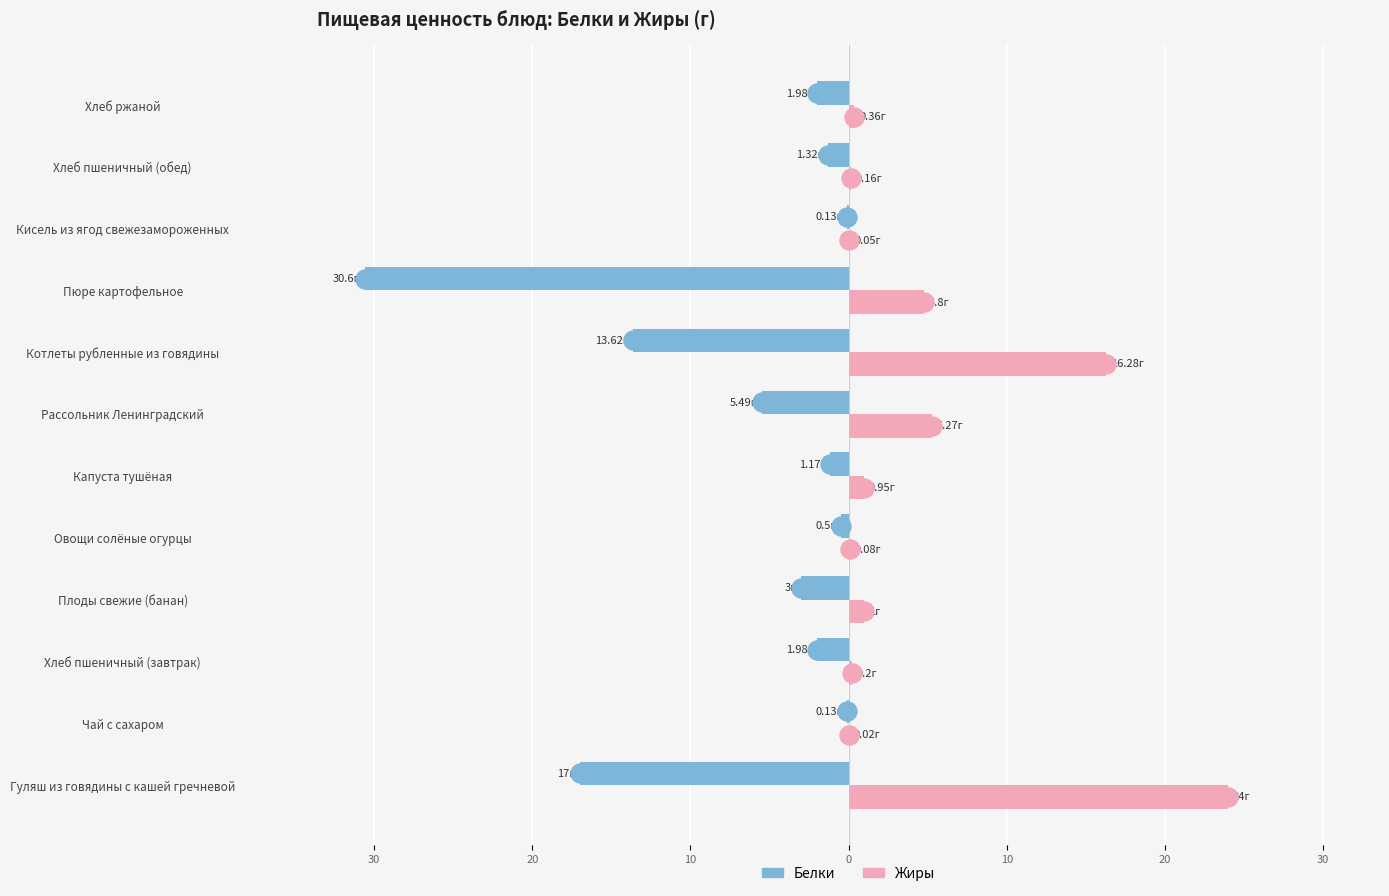

Which series has the largest range (max minus min)?

Белки